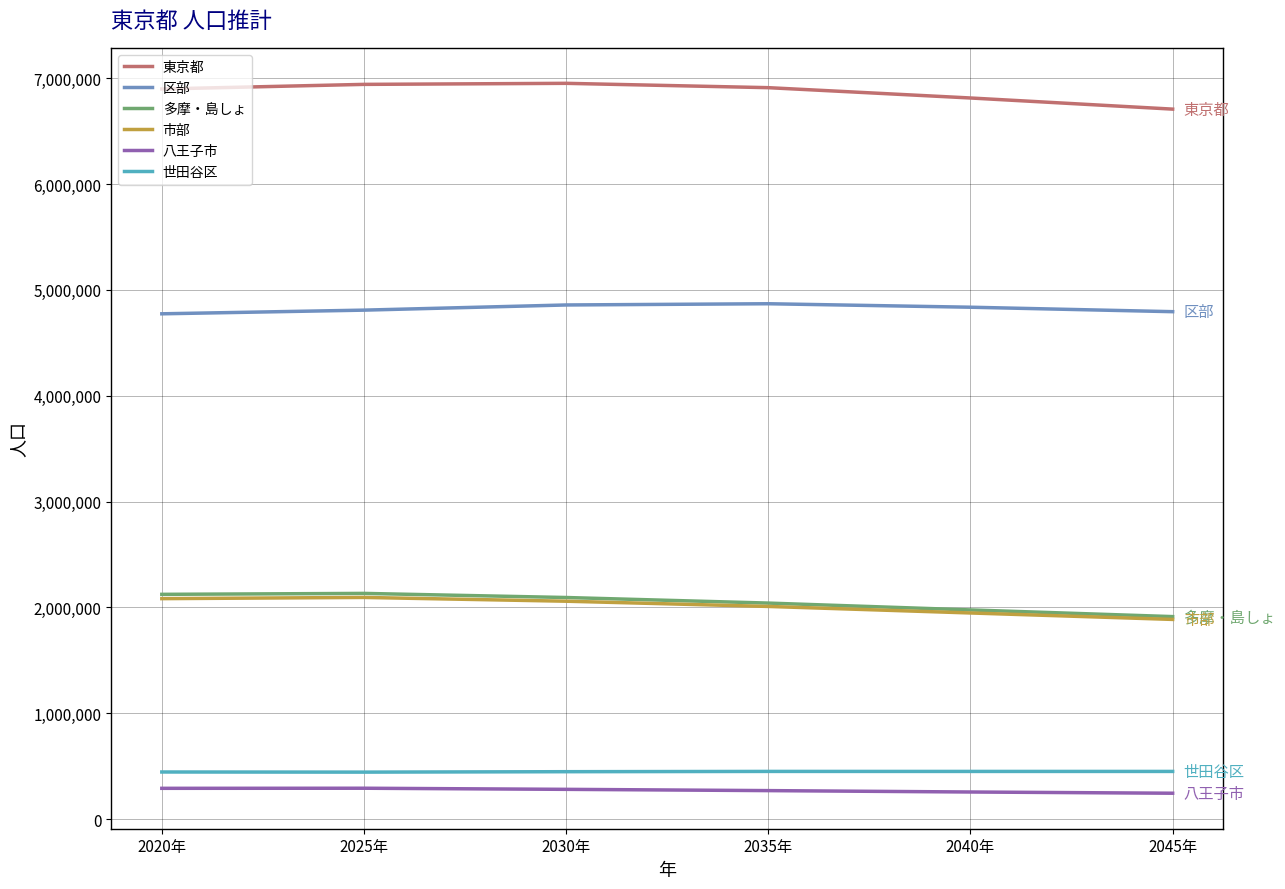

What is the average value of the 世田谷区 series?

448570